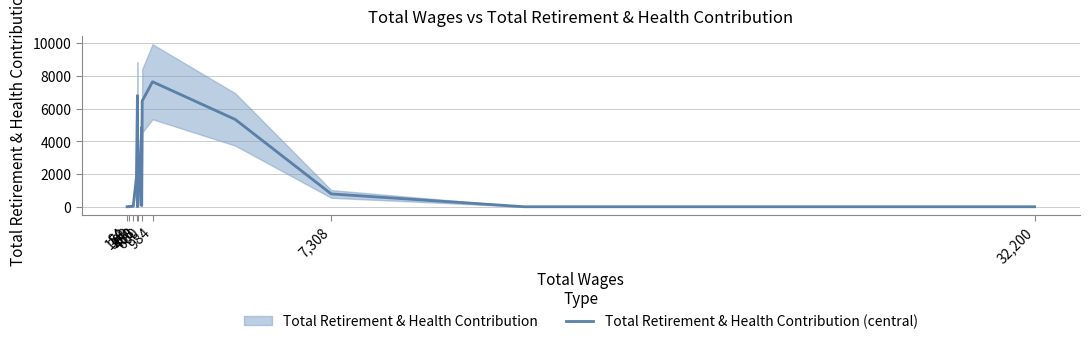

The chart shows a value of 4422 at 11. True or false?

False